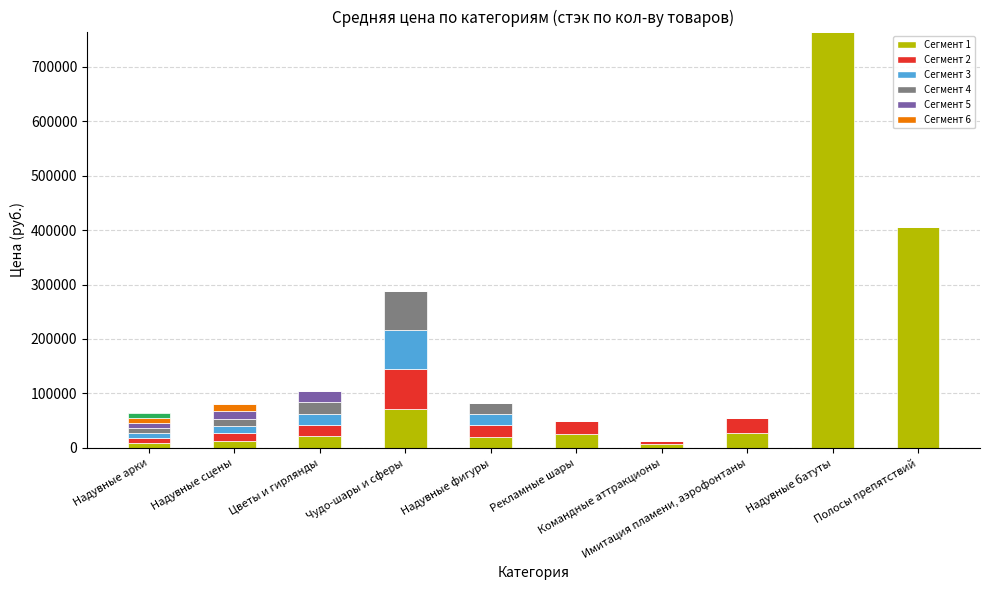

Reading left to right, extract all data points from this chart.

Сегмент 1: 9085.7	13413.3	21000.0	72068.8	20691.8	25025.0	6300.0	27300.0	765000.0	406500.0
Сегмент 2: 9085.7	13413.3	21000.0	72068.8	20691.8	25025.0	6300.0	27300.0	0.0	0.0
Сегмент 3: 9085.7	13413.3	21000.0	72068.8	20691.8	0.0	0.0	0.0	0.0	0.0
Сегмент 4: 9085.7	13413.3	21000.0	72068.8	20691.7	0.0	0.0	0.0	0.0	0.0
Сегмент 5: 9085.7	13413.3	21000.0	0.0	0.0	0.0	0.0	0.0	0.0	0.0
Сегмент 6: 9085.7	13413.3	0.0	0.0	0.0	0.0	0.0	0.0	0.0	0.0